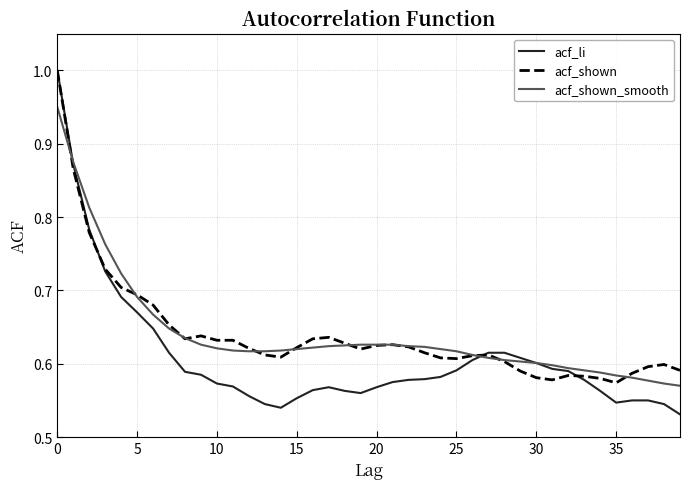

Which series has the largest range (max minus min)?

acf_li